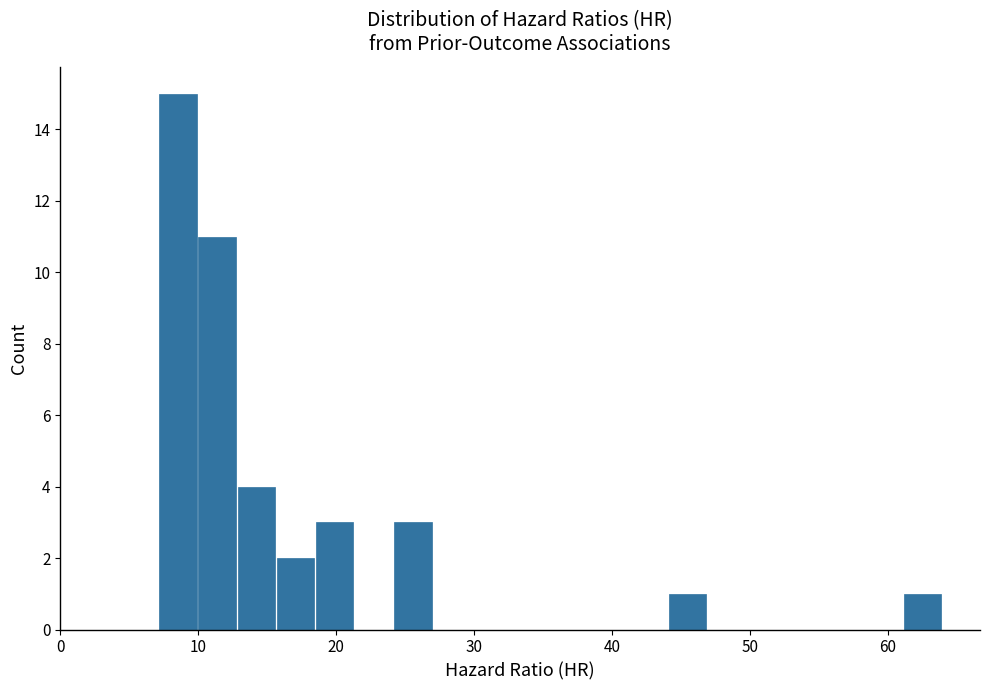

Around what value on the x-axis is the tallest bar? Give the approximate position of its centre, as read against the axis.

9